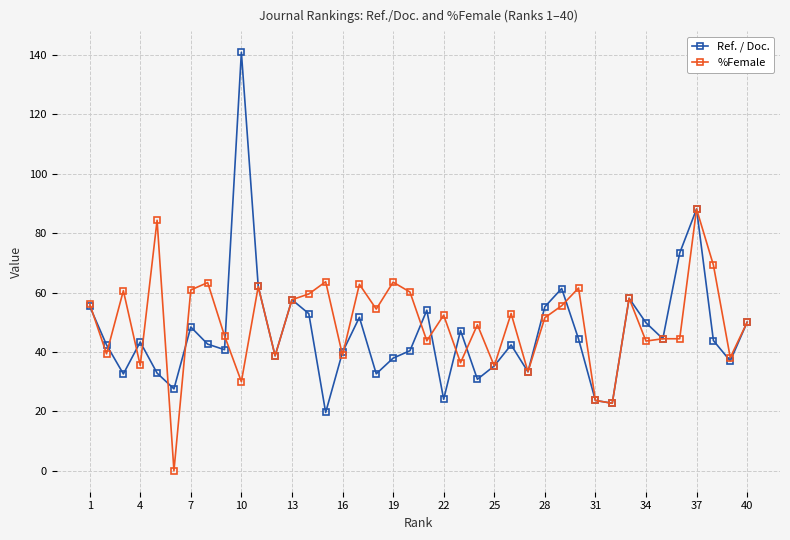

What is the average value of the %Female series?

49.8